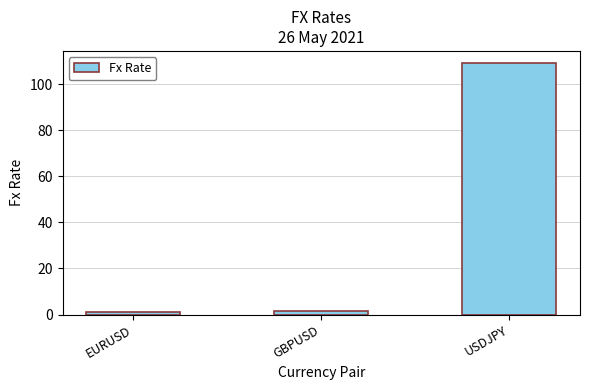

How many categories are shown in the chart?

3